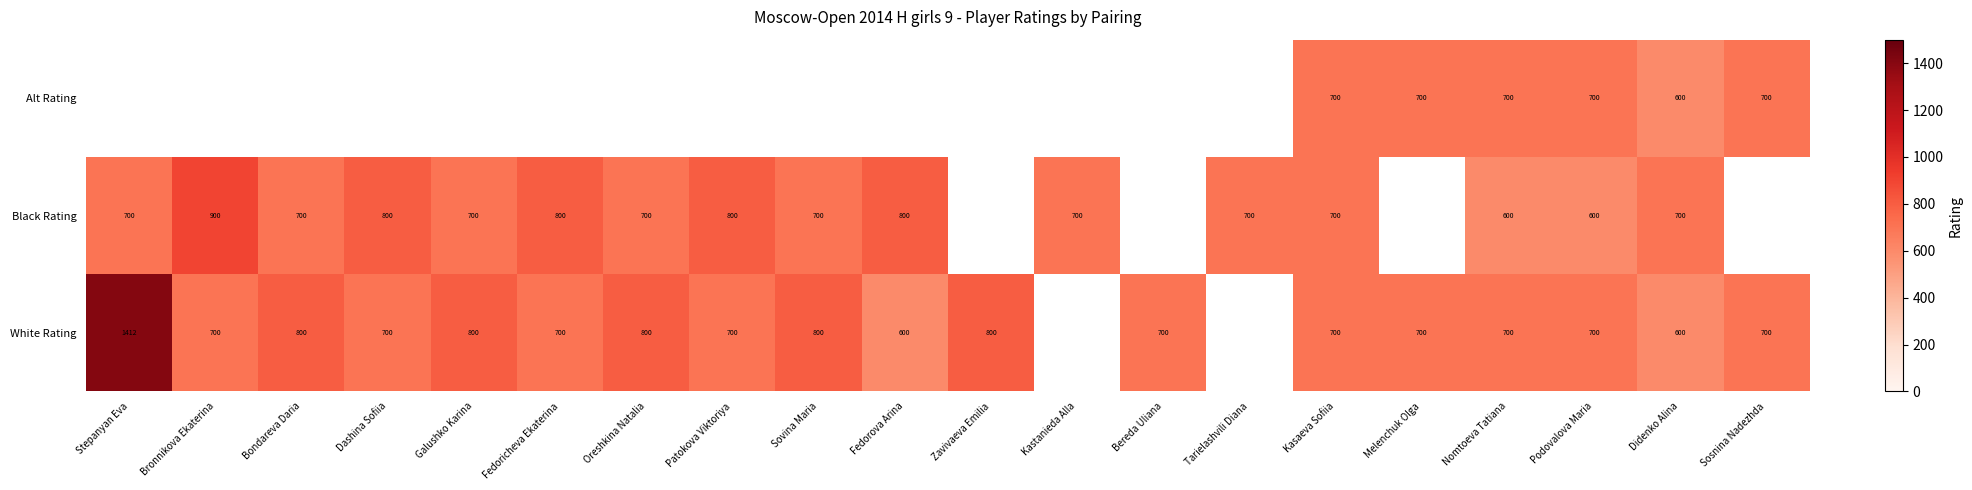

Is it true that Alt Rating equals 254 at Kasaeva Sofiia?

False